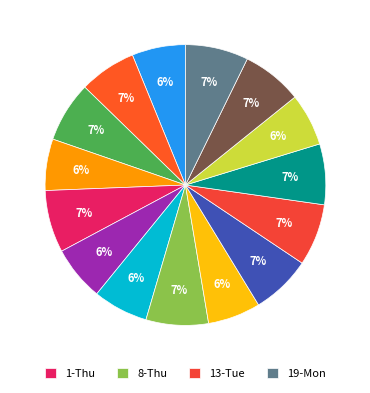

How many segments does this pie chart have?

15